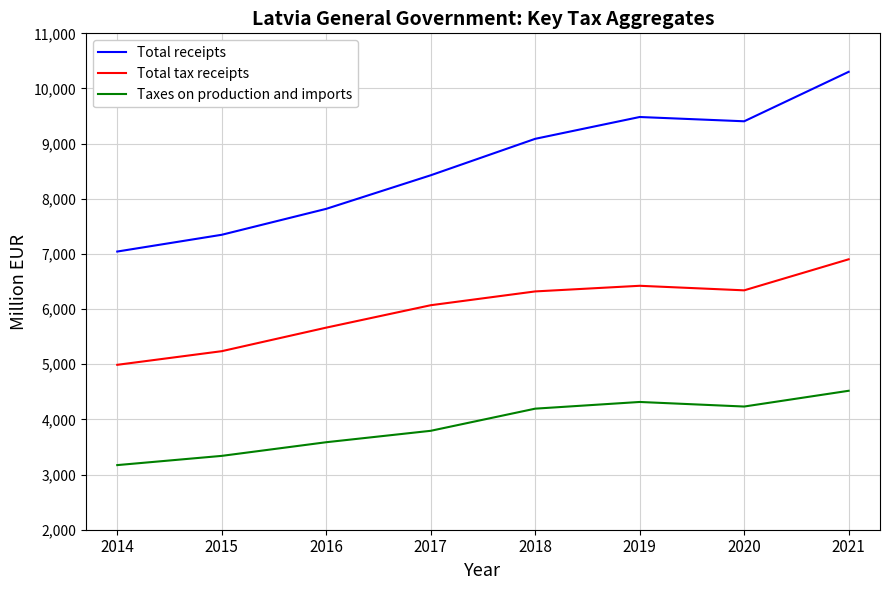

List the series in order of their overall mean, lowest first.

Taxes on production and imports, Total tax receipts, Total receipts